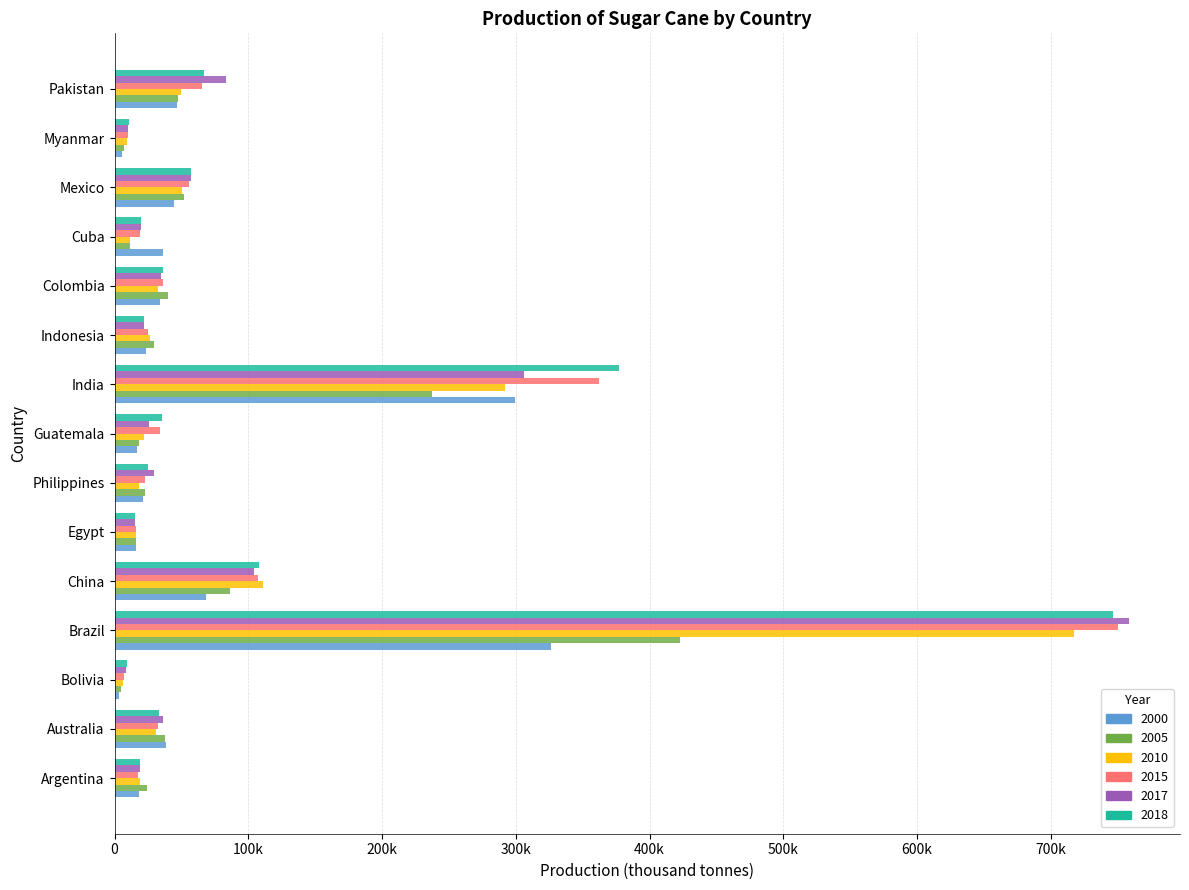

What is the label of the 1st bar from the left?

Argentina